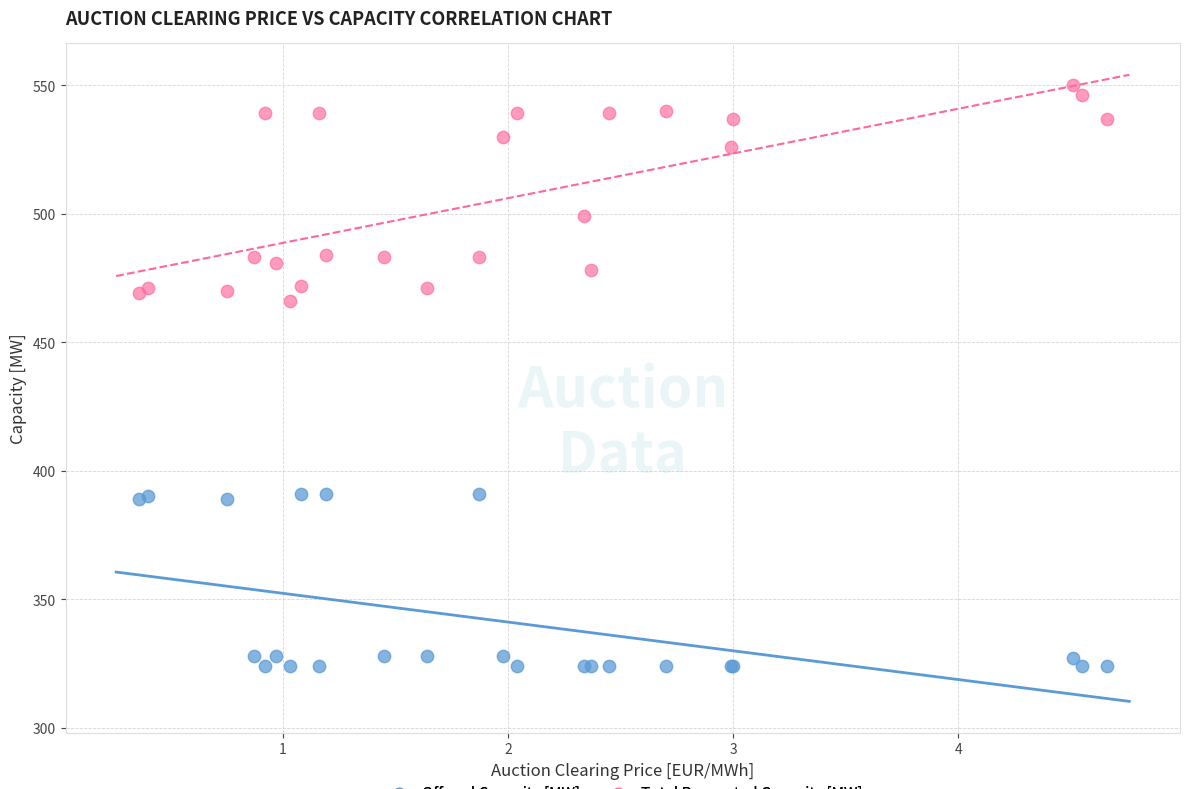

Which series reaches the maximum Y coordinate?

Total Requested Capacity [MW]